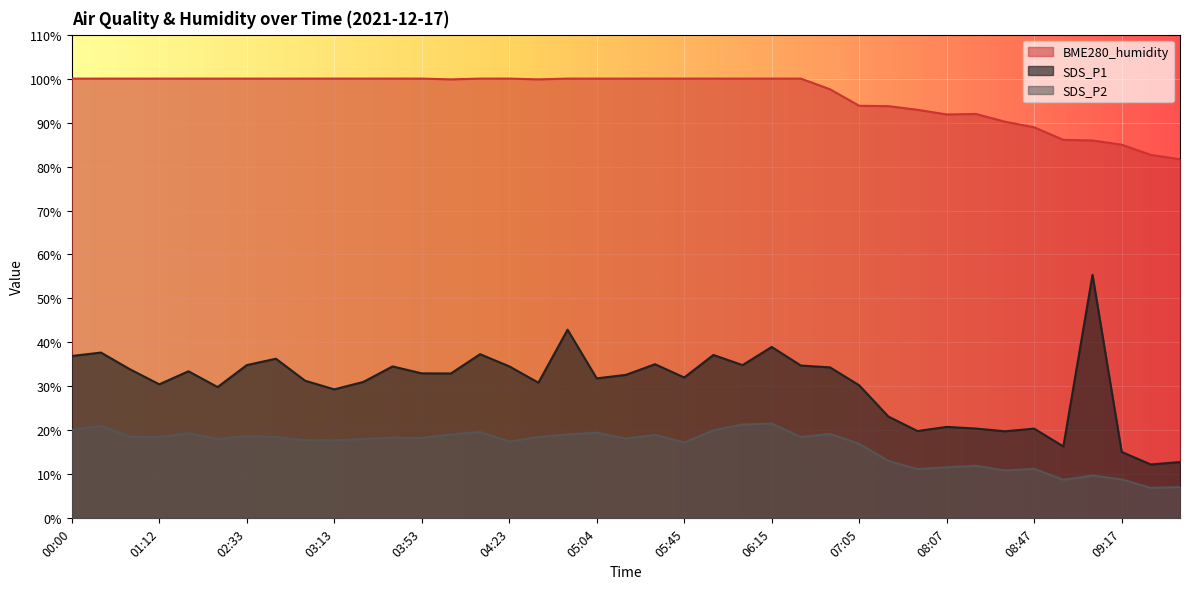

Is the value of BME280_humidity at 00:10 greater than the value of SDS_P1 at 09:37?

Yes